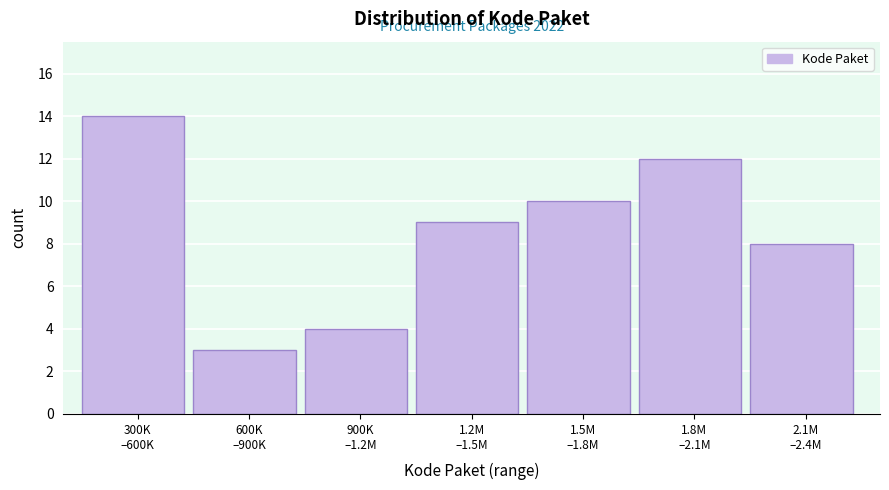

Reading left to right, transcribe all the data shown in this chart.

14	3	4	9	10	12	8